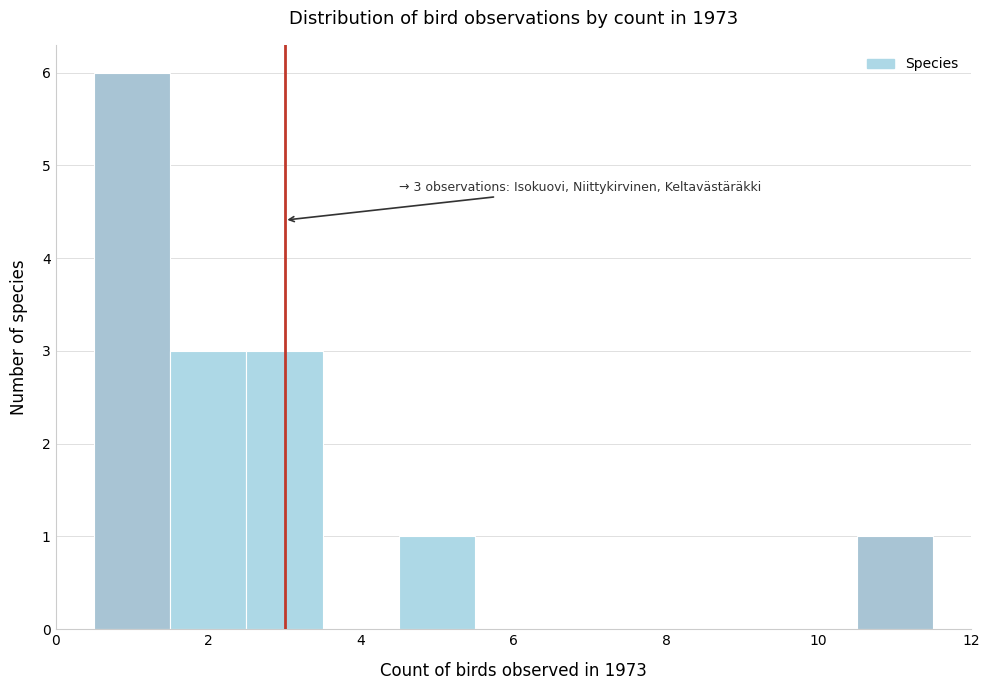

Which range on the x-axis has the tallest bar?

0.5 to 1.5